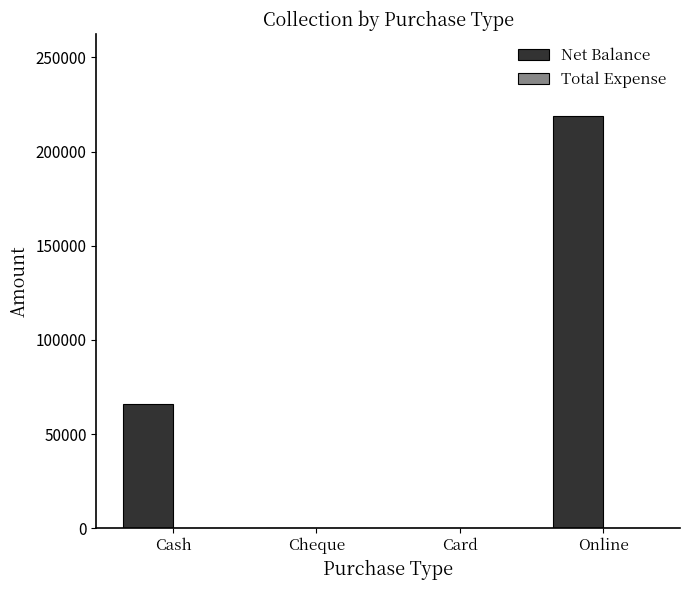

Are the bars horizontal?

No